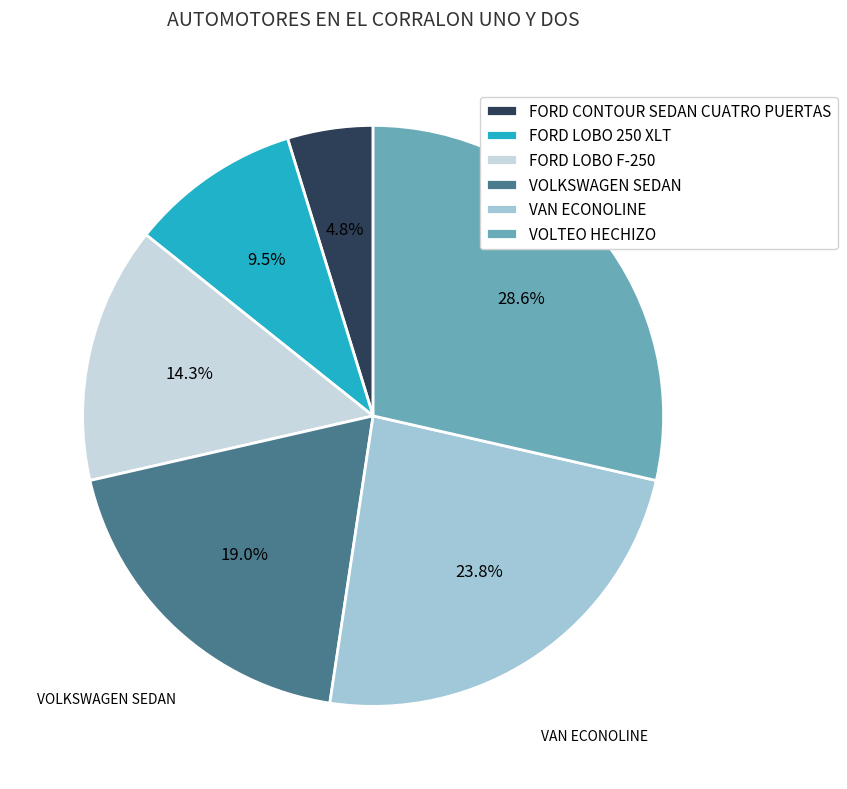

To the nearest percent, what portion does VOLKSWAGEN SEDAN represent?

19%